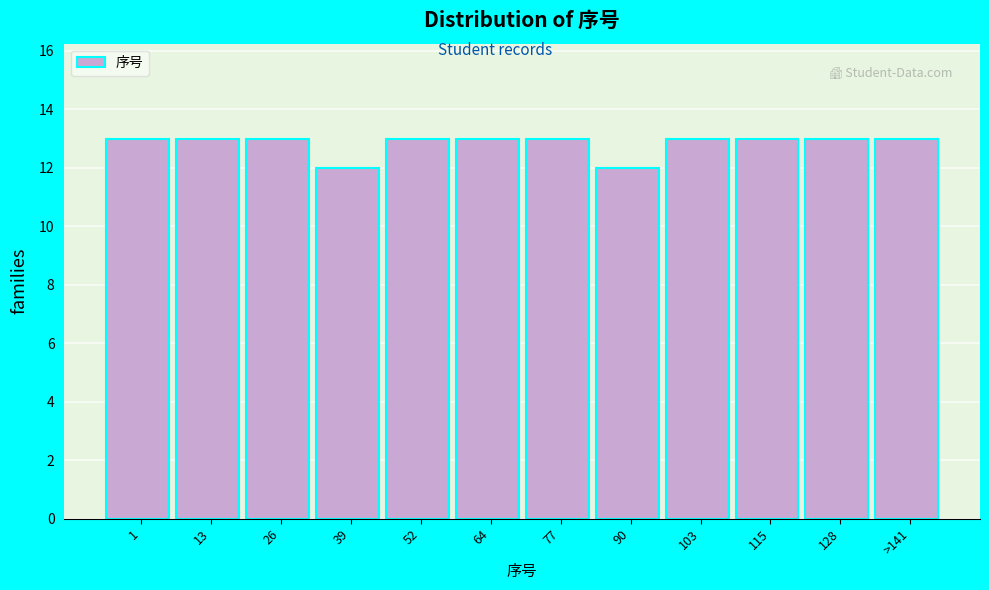

Reading left to right, transcribe all the data shown in this chart.

1=13	13=13	26=13	39=12	52=13	64=13	77=13	90=12	103=13	115=13	128=13	>141=13